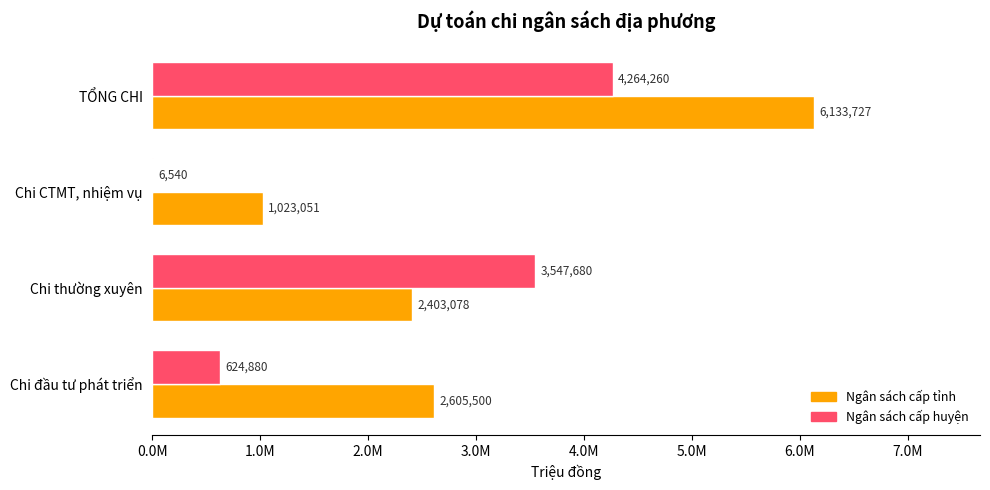

Count the number of data series in this chart.

2